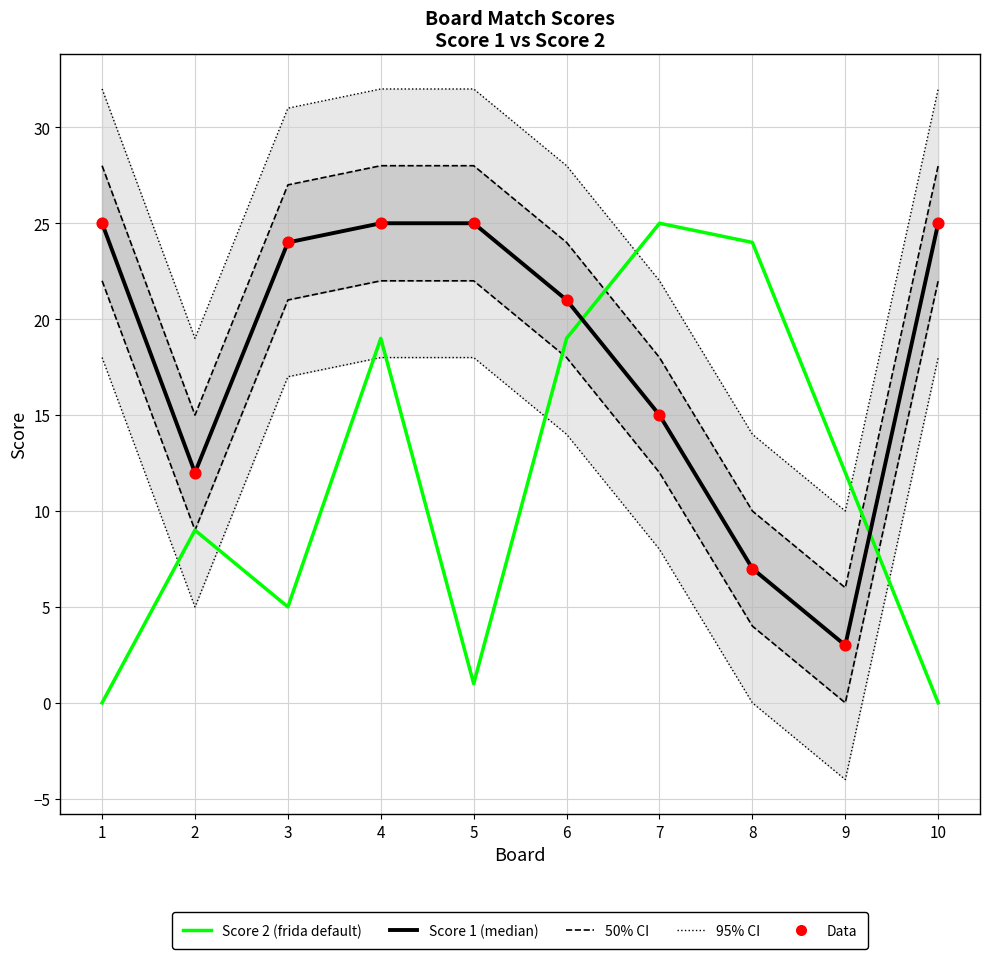

Which series reaches the minimum Y coordinate?

Score 2 (frida default)